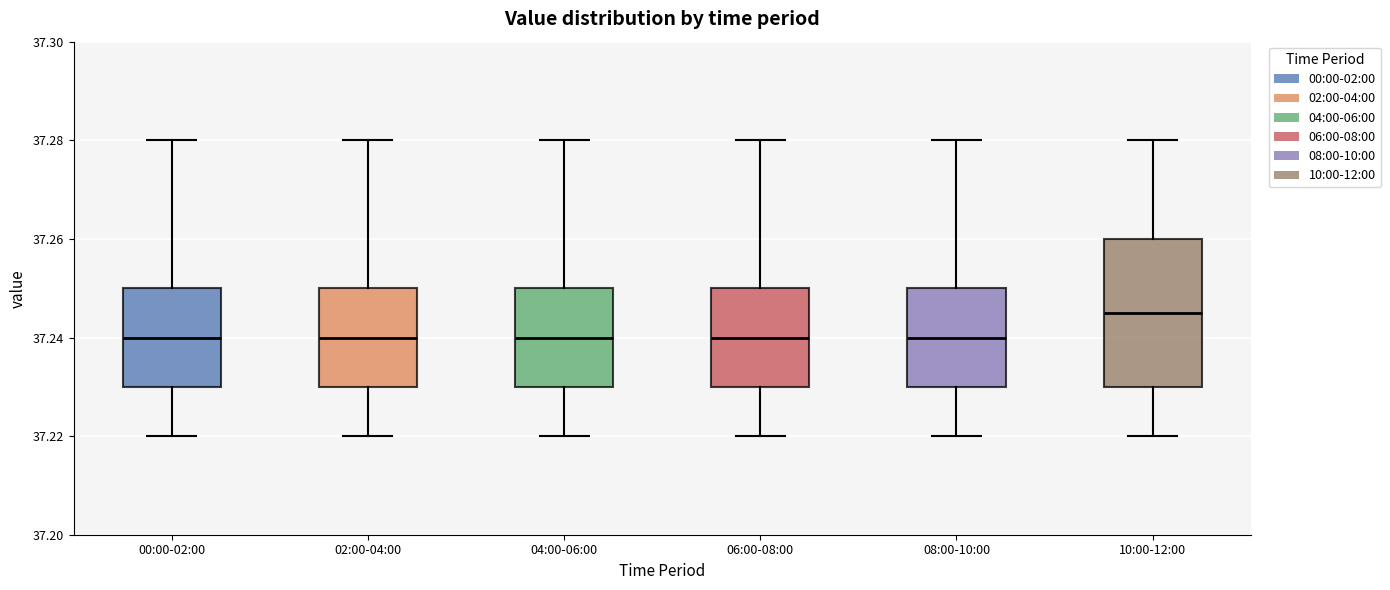

Reading left to right, read every box against the y-axis: the position of its median line, the range the box covers, and the ends of its whiskers. The values are not printed on the chart, so give them approximately, as read against the axis.

00:00-02:00: median 37.240, box 37.230 to 37.250, whiskers 37.220 to 37.280
02:00-04:00: median 37.240, box 37.230 to 37.250, whiskers 37.220 to 37.280
04:00-06:00: median 37.240, box 37.230 to 37.250, whiskers 37.220 to 37.280
06:00-08:00: median 37.240, box 37.230 to 37.250, whiskers 37.220 to 37.280
08:00-10:00: median 37.240, box 37.230 to 37.250, whiskers 37.220 to 37.280
10:00-12:00: median 37.246, box 37.230 to 37.260, whiskers 37.220 to 37.280